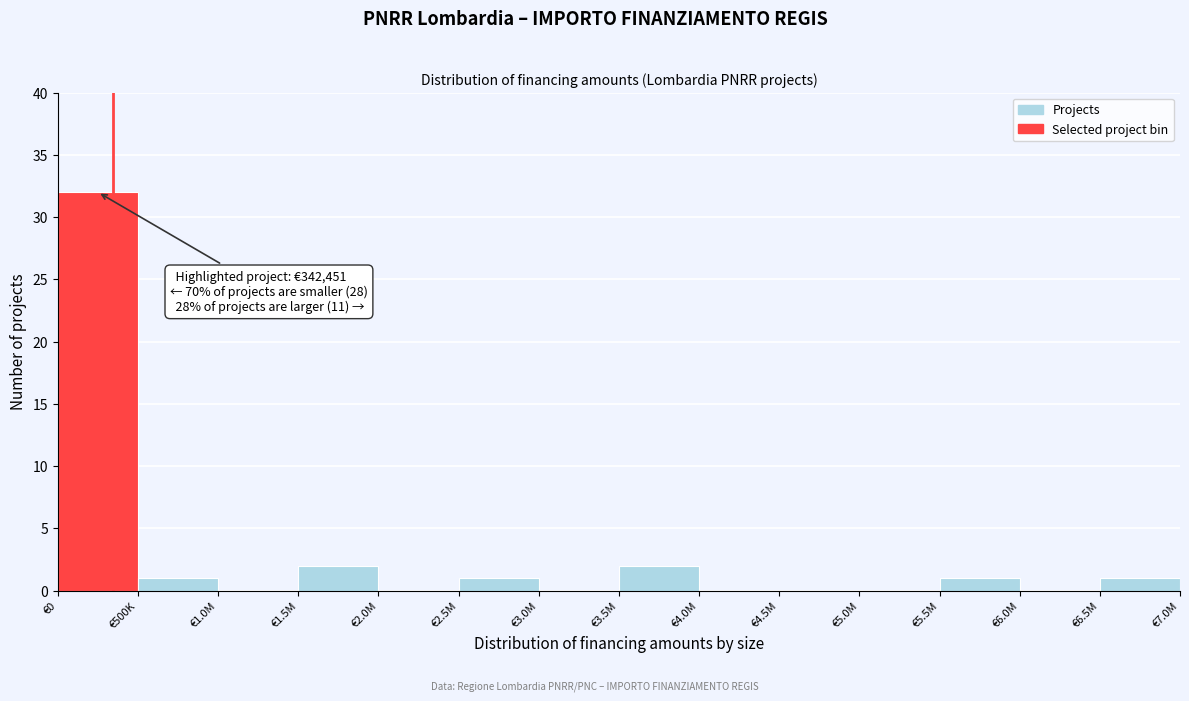

Reading left to right, what are all the values shown in this chart?

€0=32	€500K=1	€1.0M=0	€1.5M=2	€2.0M=0	€2.5M=1	€3.0M=0	€3.5M=2	€4.0M=0	€4.5M=0	€5.0M=0	€5.5M=1	€6.0M=0	€6.5M=1